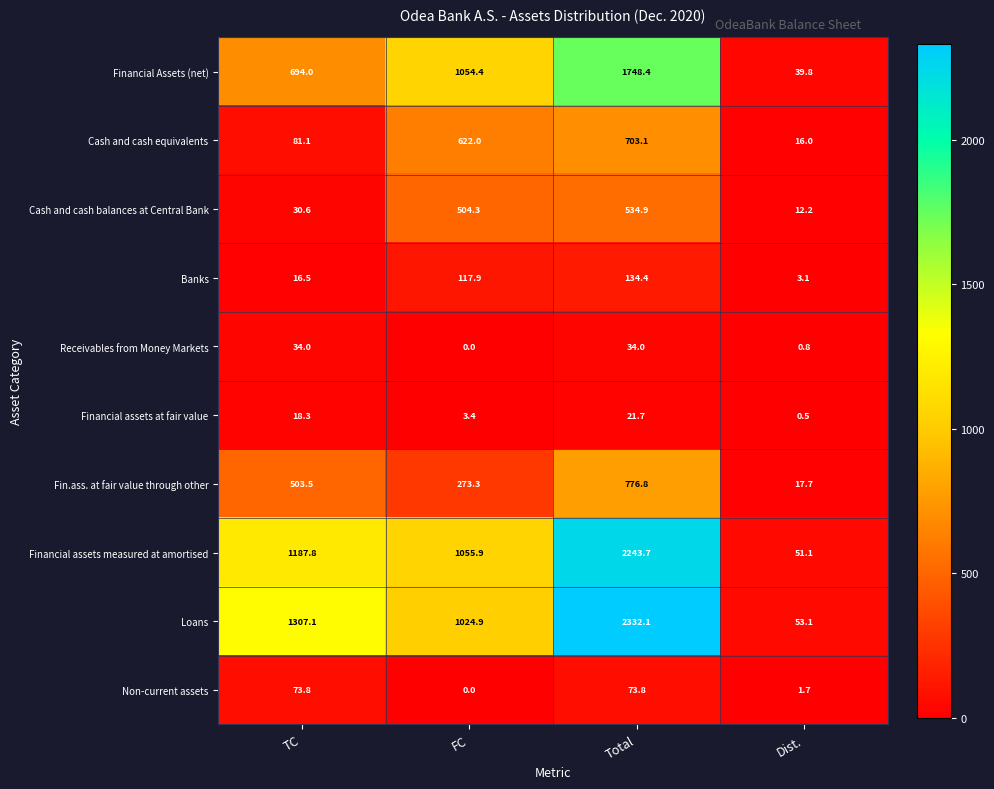

Count the number of data series in this chart.

10